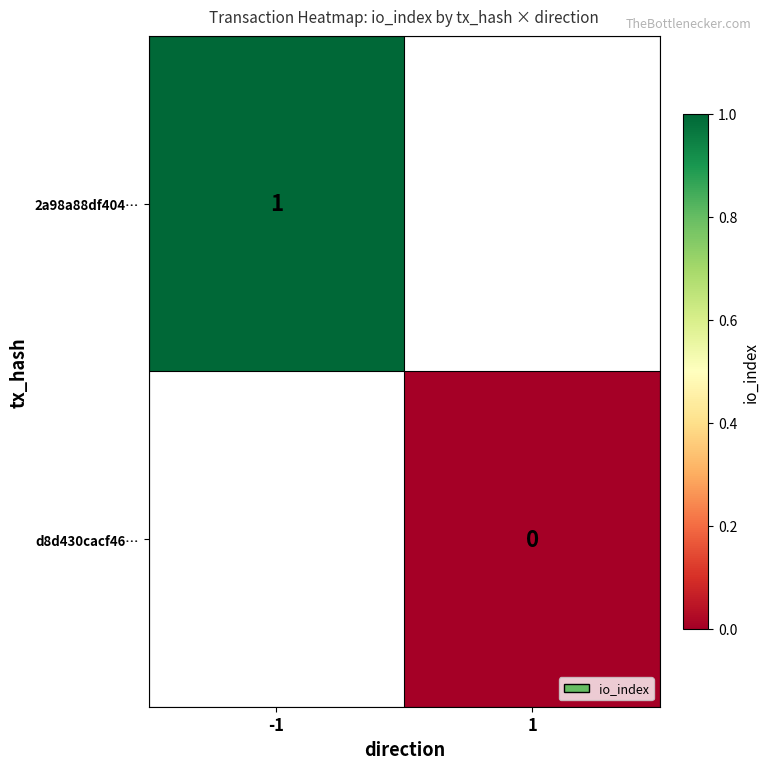

True or false: 2a98a88df404… has a value of 0 at -1.

False